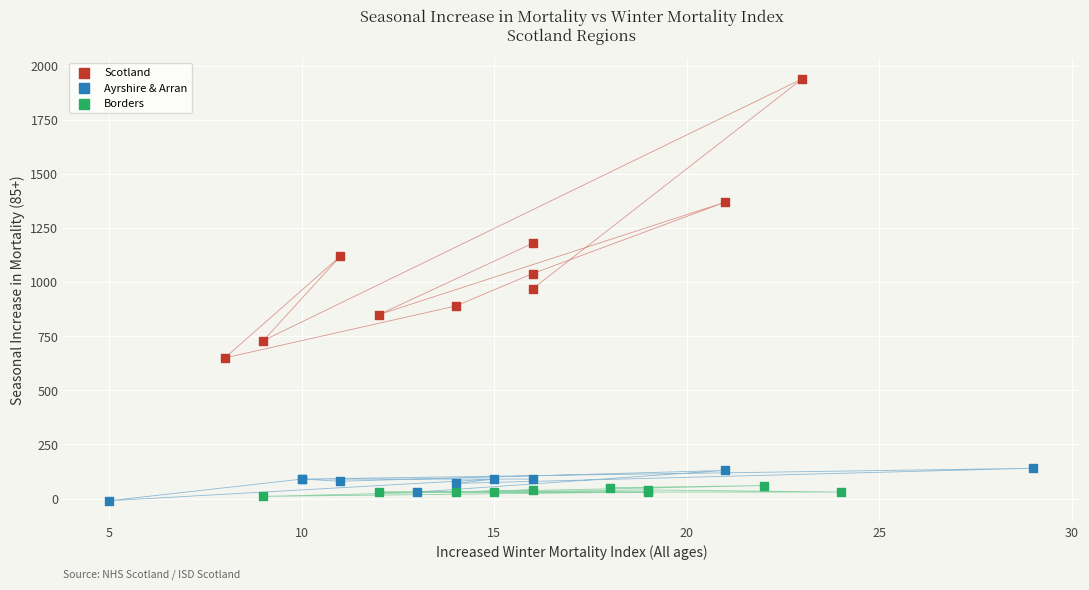

Which series has the widest spread of Y values?

Scotland